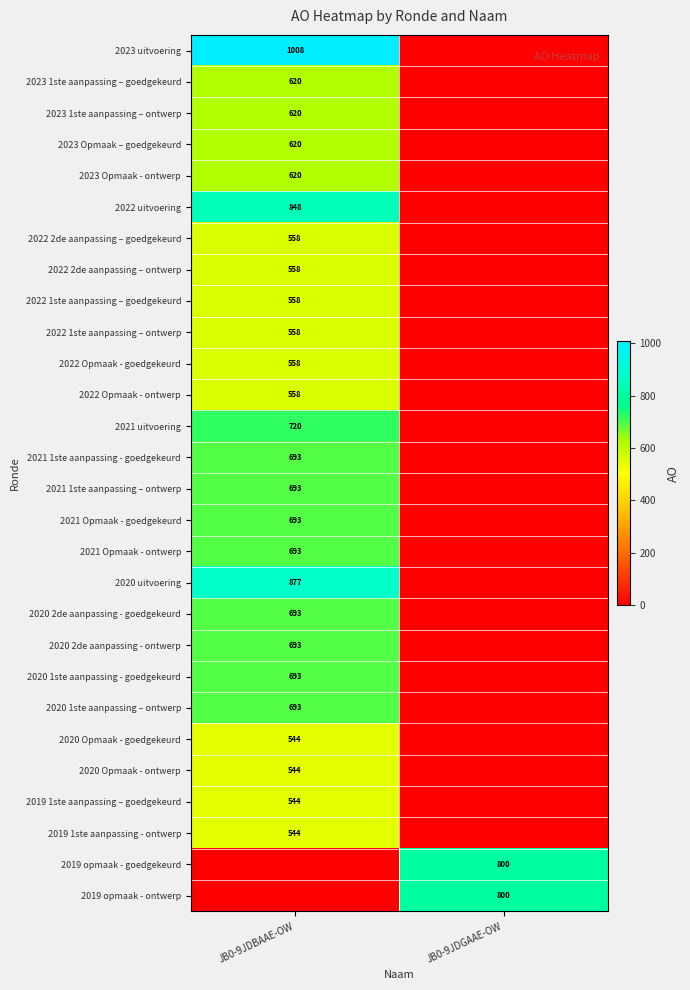

Count the number of data series in this chart.

28